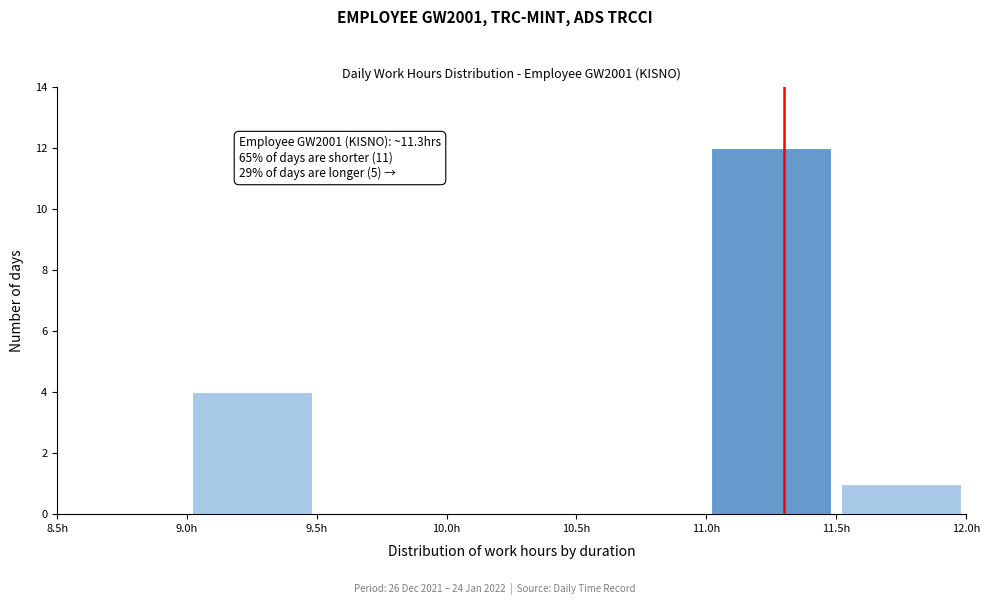

Over which range of the x-axis is the bar tallest?

11.0 to 11.5